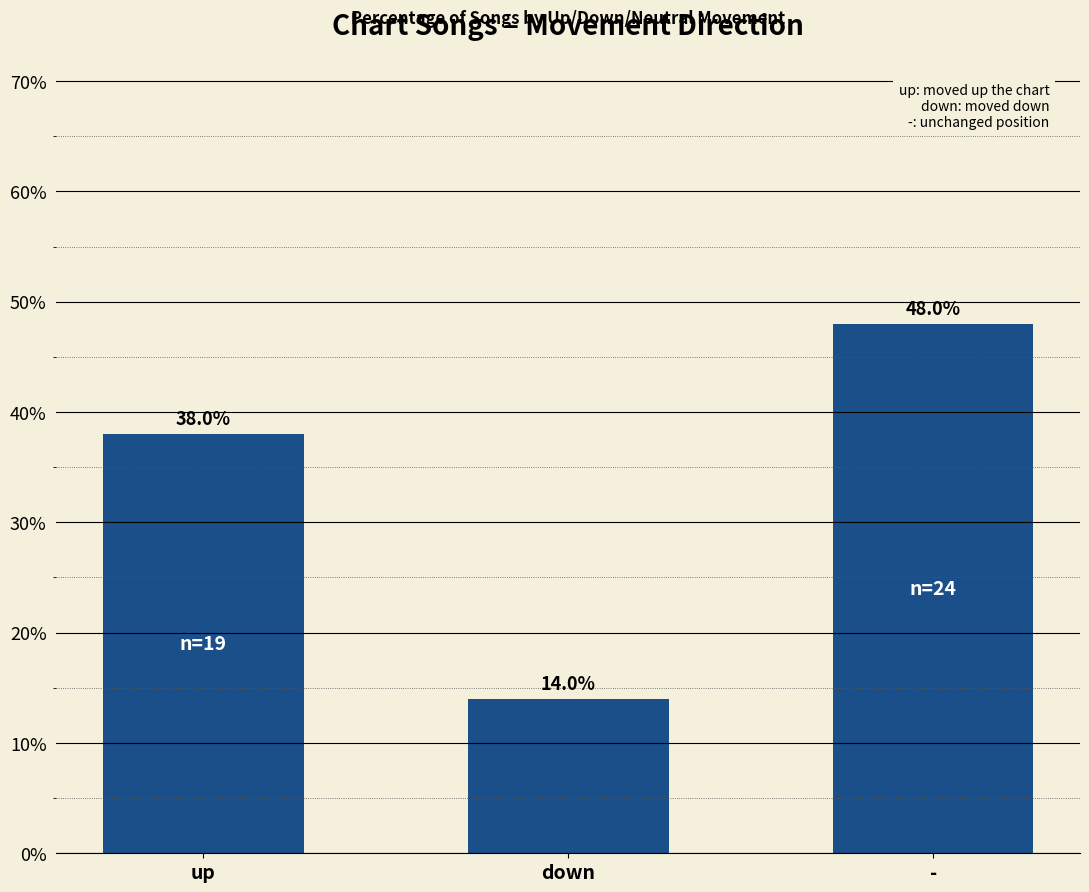

The value at up is 38.0. True or false?

True